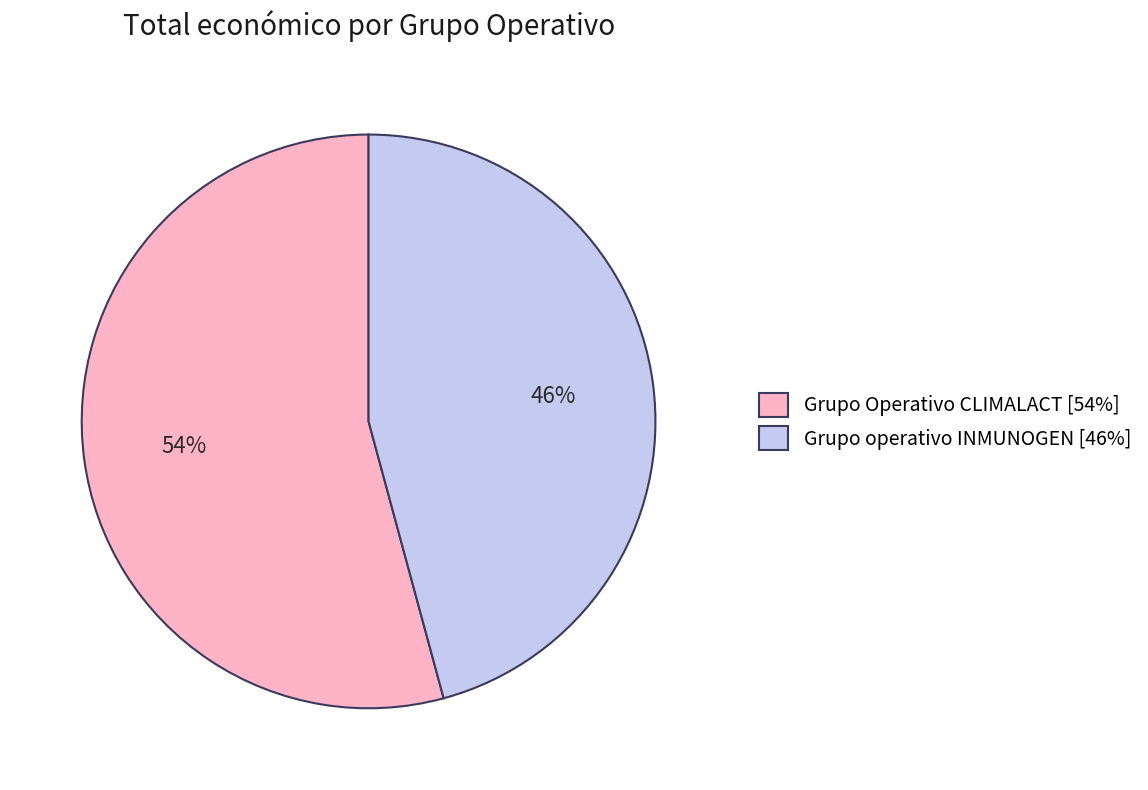

What is the largest slice in the pie chart?

Grupo Operativo CLIMALACT